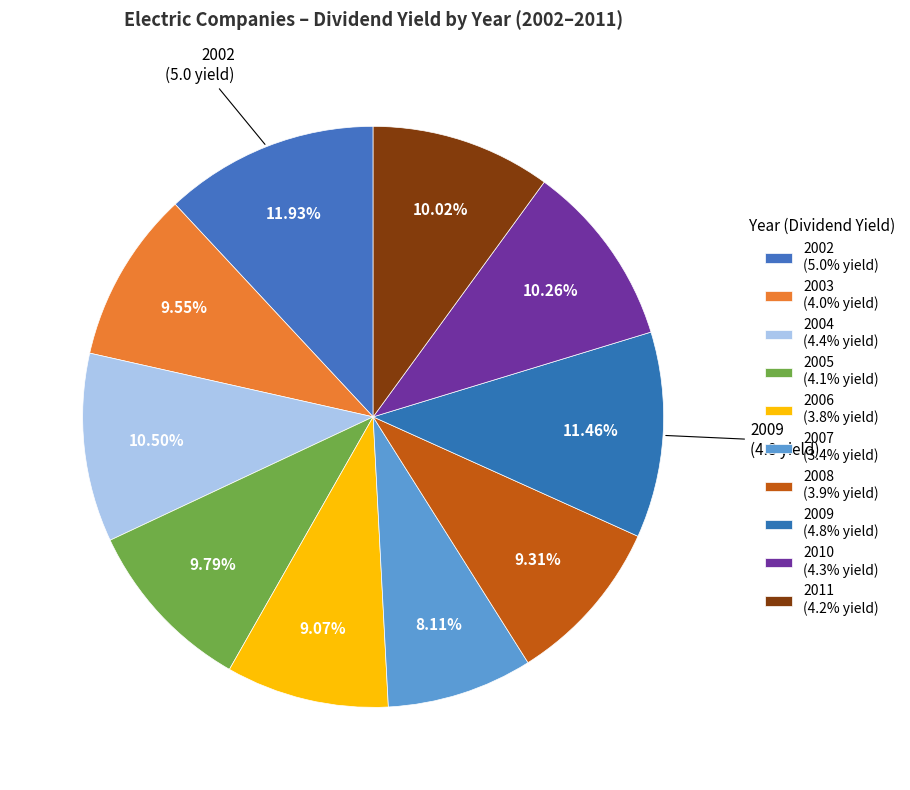

Count the number of slices in the pie.

10